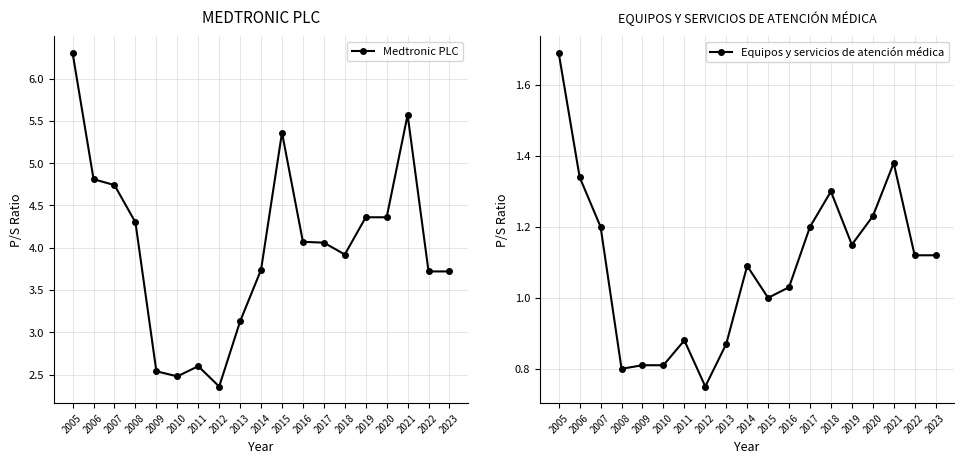

Between 2006 and 2010, which series saw the biggest shift?

Medtronic PLC